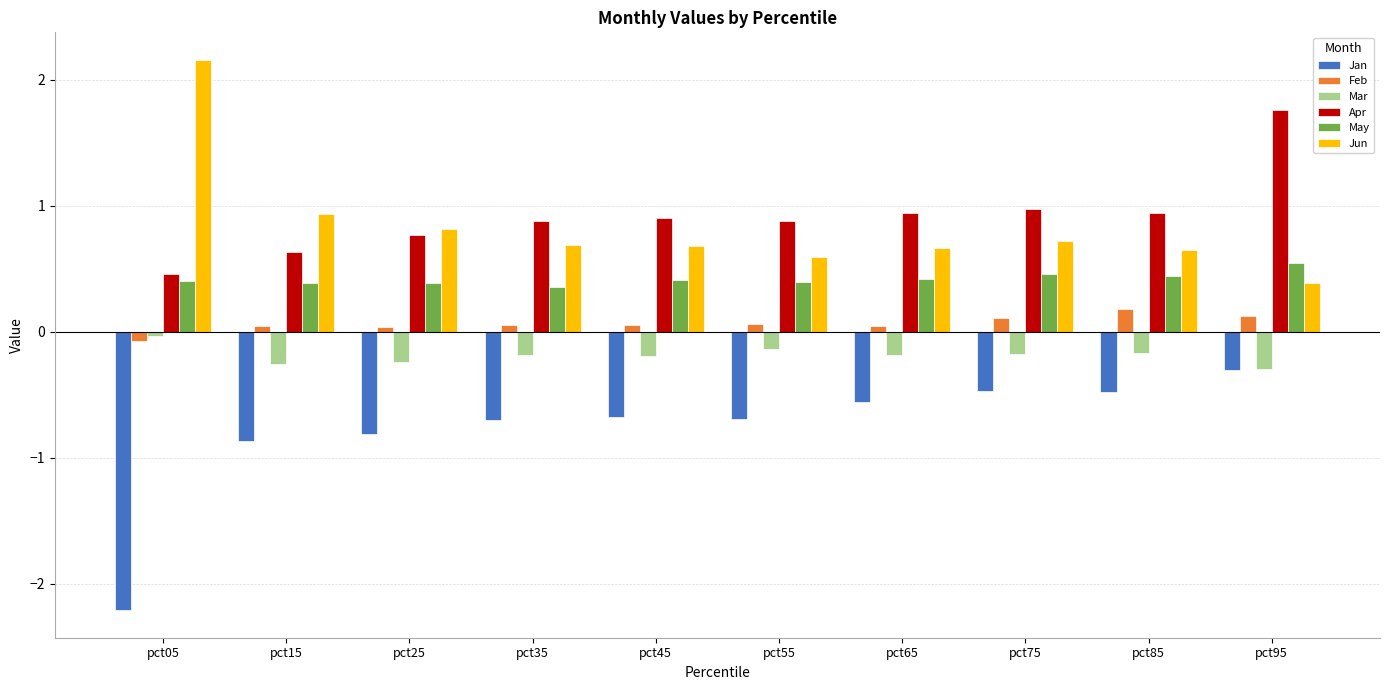

Which series changed the most between pct15 and pct85?

Jan